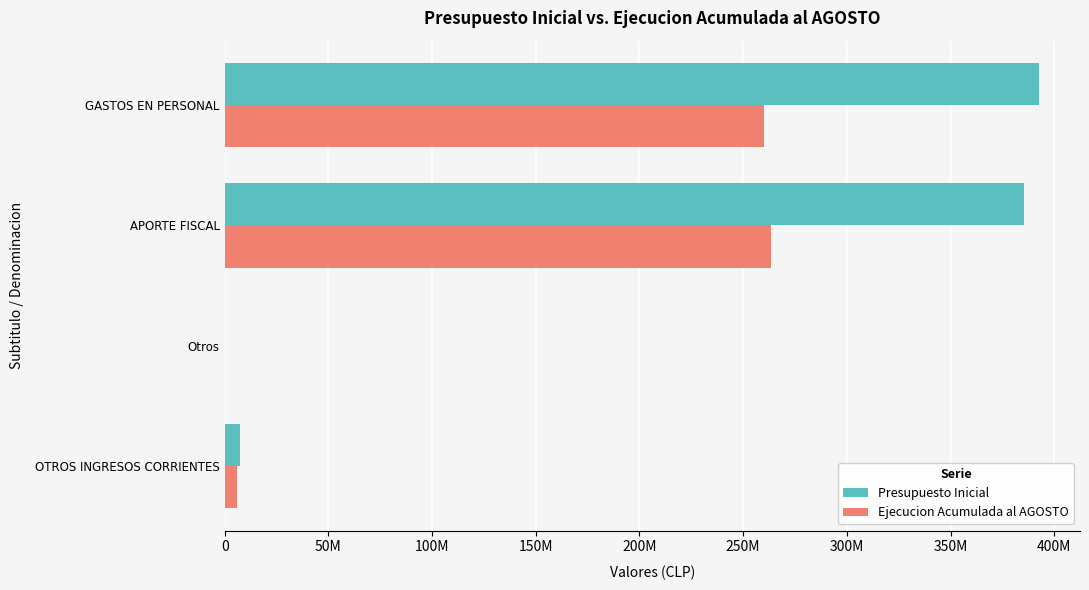

Reading left to right, transcribe all the data shown in this chart.

Presupuesto Inicial: 7394210	0	385390957	392785167
Ejecucion Acumulada al AGOSTO: 6128516	46771	263398744	260185100